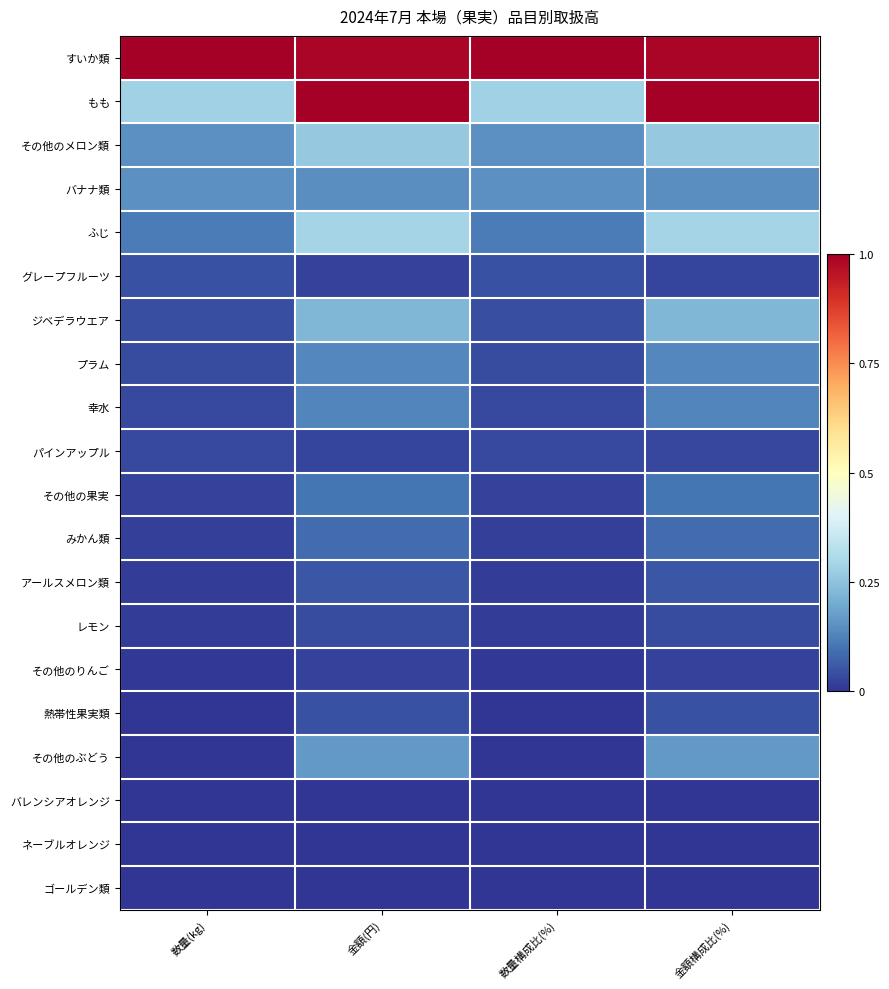

Which series changed the most between 数量(kg) and 金額(円)?

もも